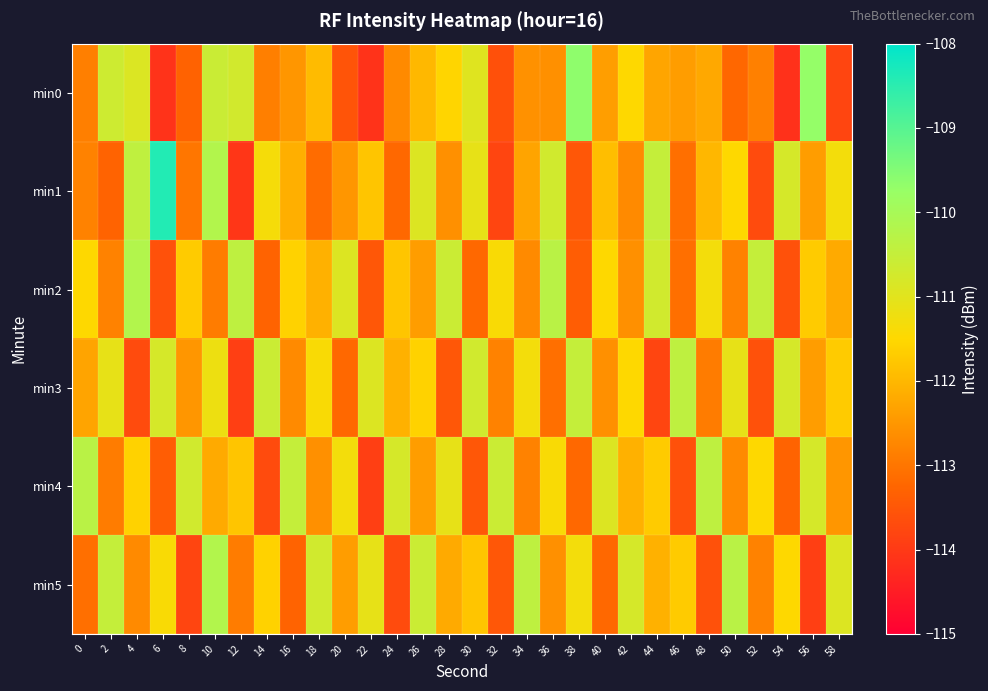

At which category does the chart reach its peak across all series?

6